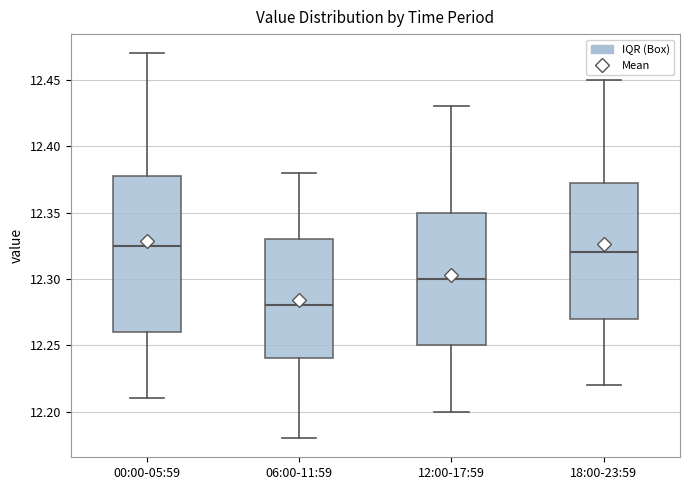

Reading left to right, transcribe this box plot: for each box, give where its median line is, the range the box spans, and where its two whiskers end, as read against the y-axis. The values are not printed on the chart, so give them approximately, as read against the axis.

00:00-05:59: median 12.325, box 12.260 to 12.380, whiskers 12.210 to 12.470
06:00-11:59: median 12.280, box 12.240 to 12.330, whiskers 12.180 to 12.380
12:00-17:59: median 12.300, box 12.250 to 12.350, whiskers 12.200 to 12.430
18:00-23:59: median 12.320, box 12.270 to 12.375, whiskers 12.220 to 12.450